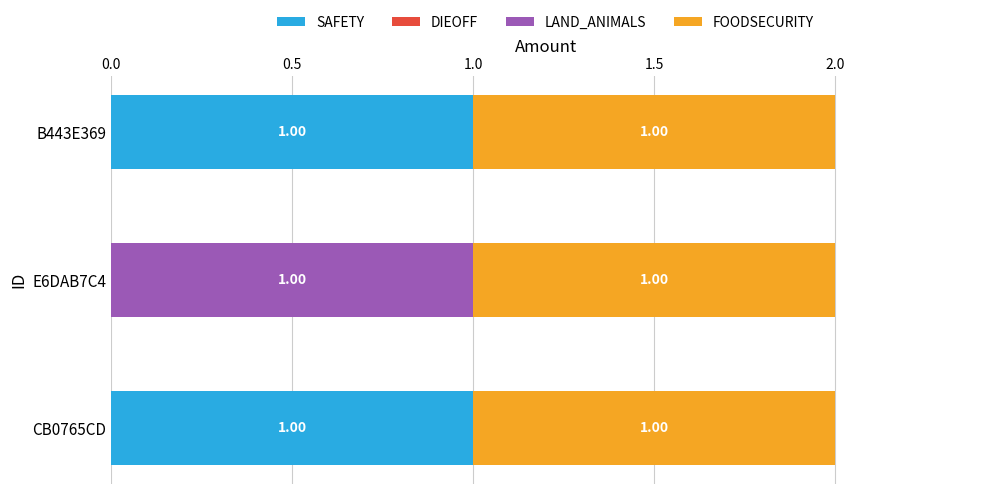

How many distinct data groups are displayed?

3